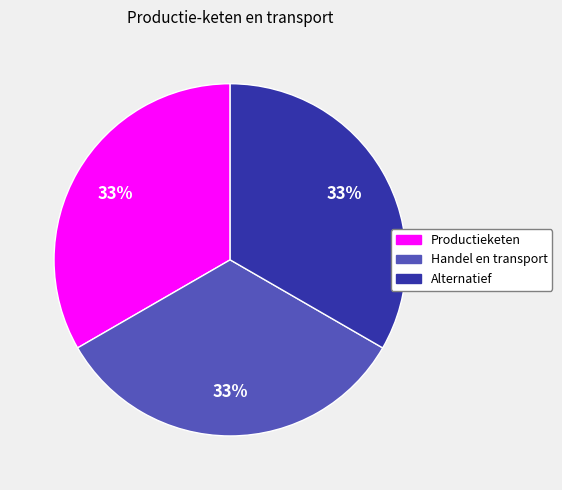

Does Productieketen represent more than half of the total?

No